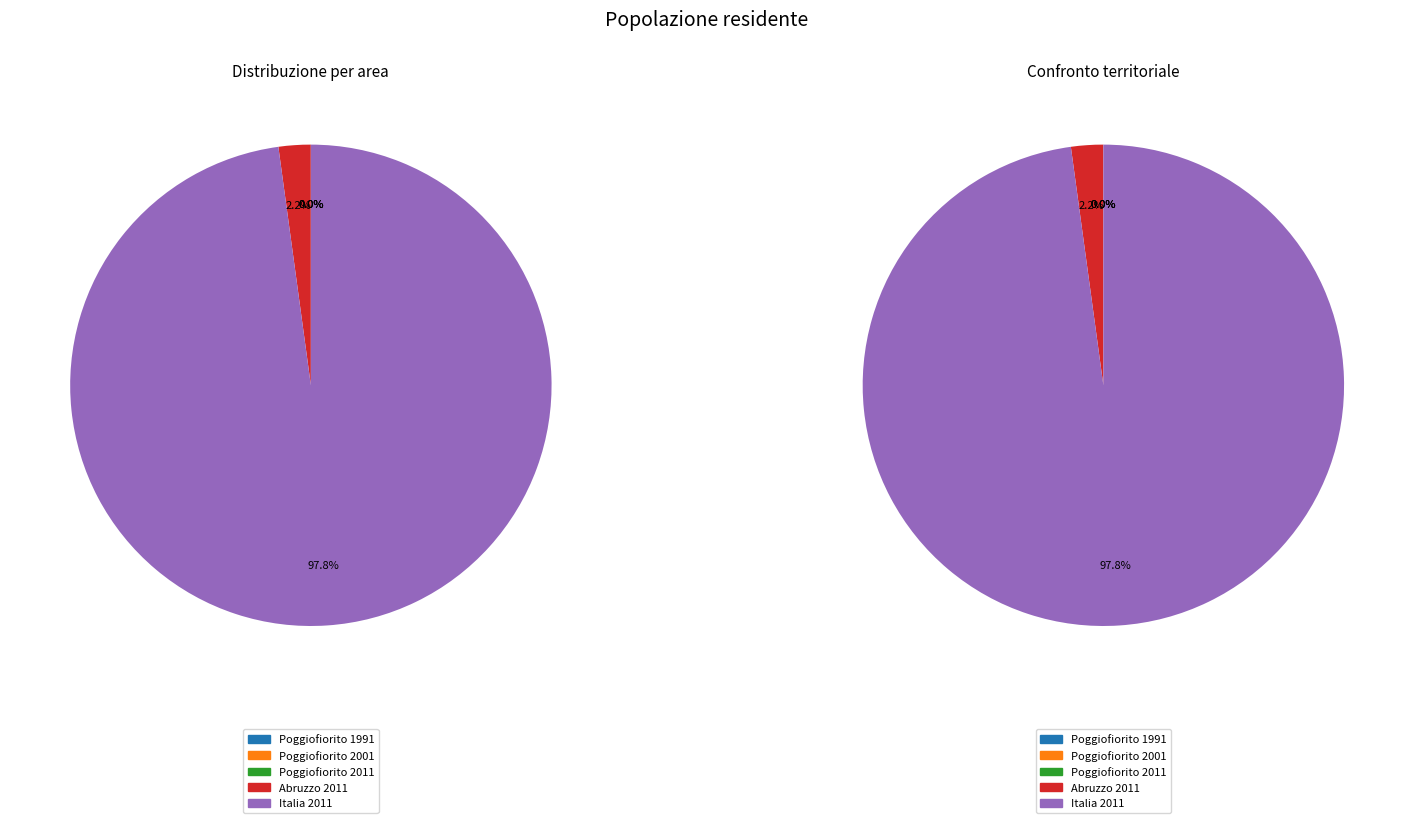

Rank the categories by value from highest to lowest.

Italia 2011, Abruzzo 2011, Poggiofiorito 1991, Poggiofiorito 2001, Poggiofiorito 2011